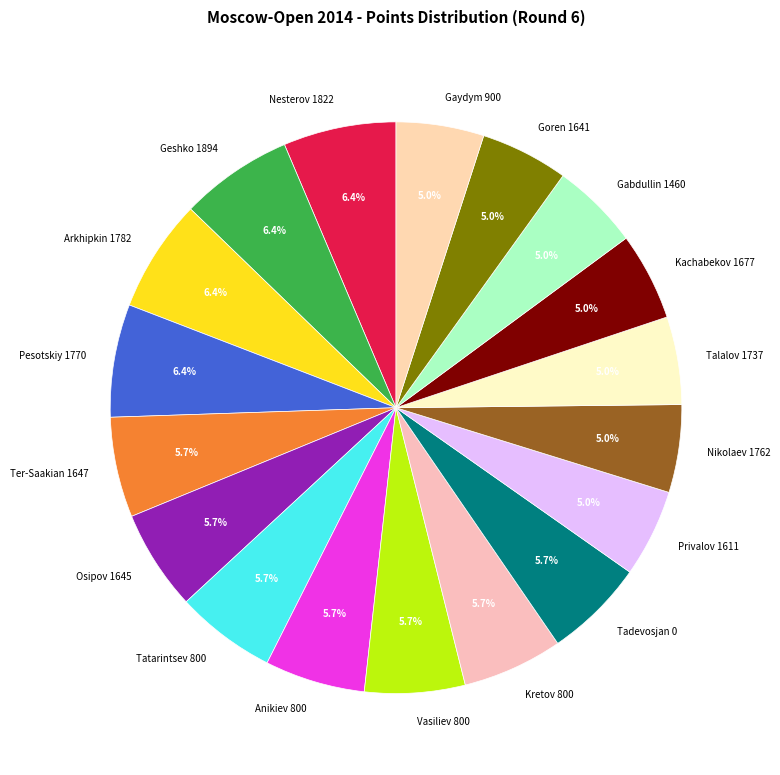

How many slices are in this pie chart?

18